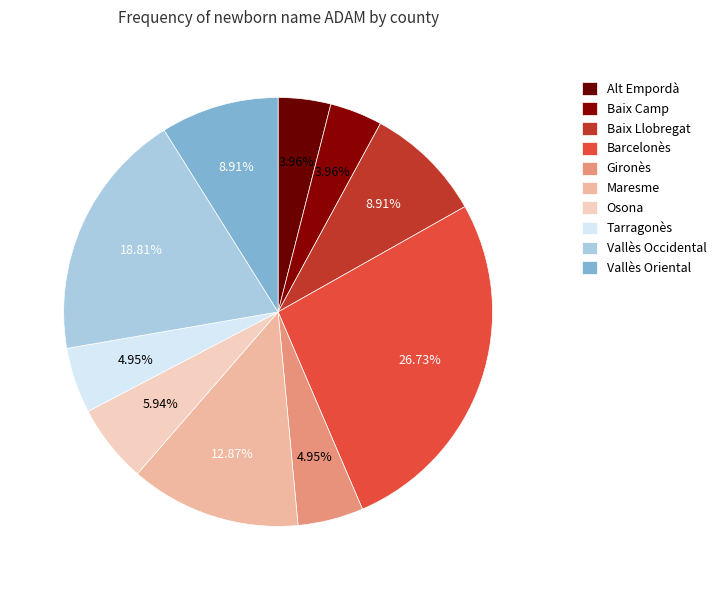

Rank the categories by value from highest to lowest.

Barcelonès, Vallès Occidental, Maresme, Baix Llobregat, Vallès Oriental, Osona, Gironès, Tarragonès, Alt Empordà, Baix Camp